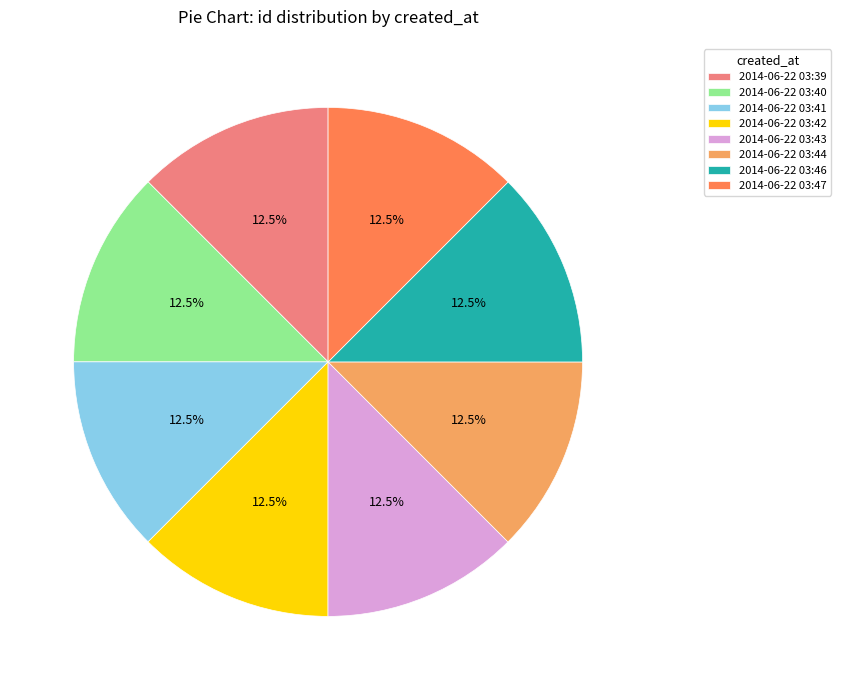

Approximately how many times larger is the value at 2014-06-22 03:47 compared to 2014-06-22 03:46?

1.0